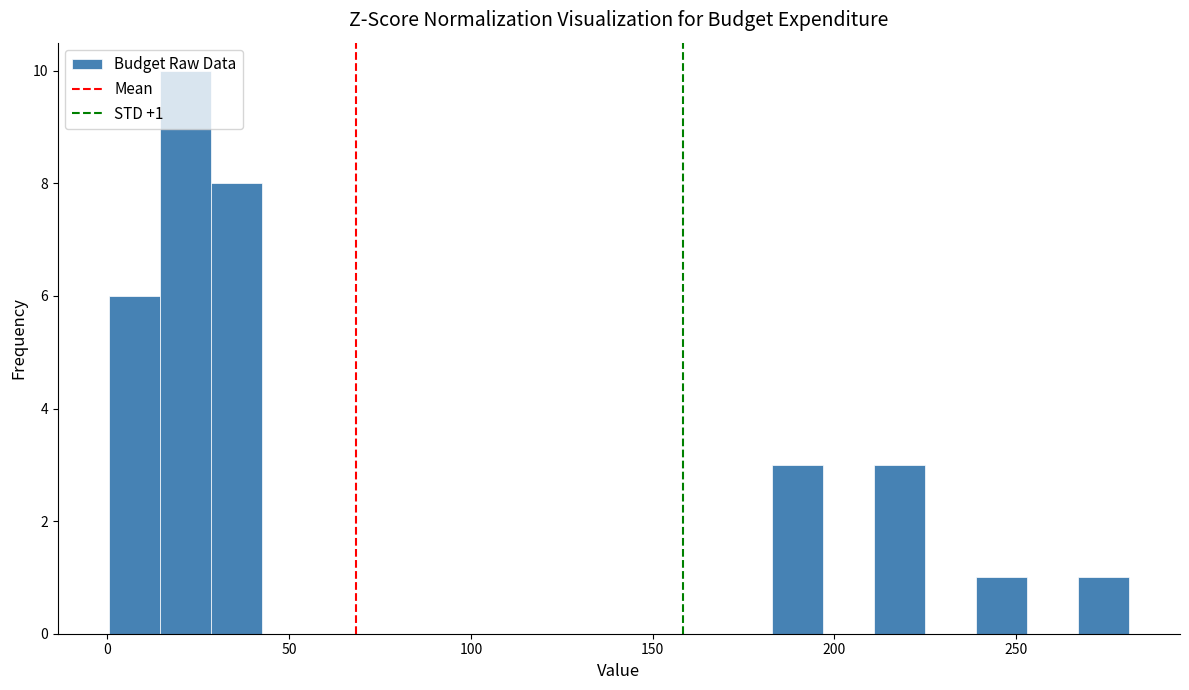

Around what value on the x-axis is the tallest bar? Give the approximate position of its centre, as read against the axis.

20